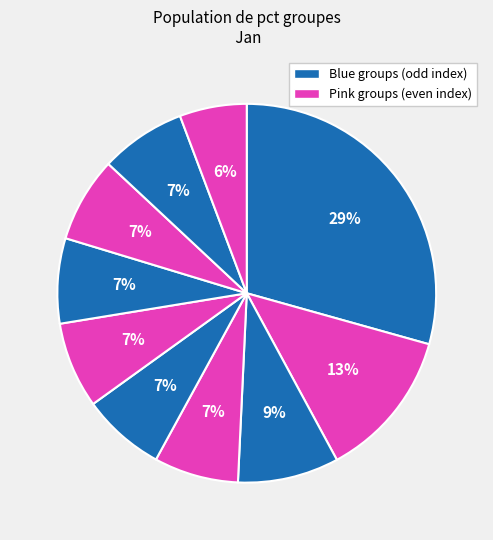

To the nearest percent, what is the difference between the largest and smallest slice percentages?

24%